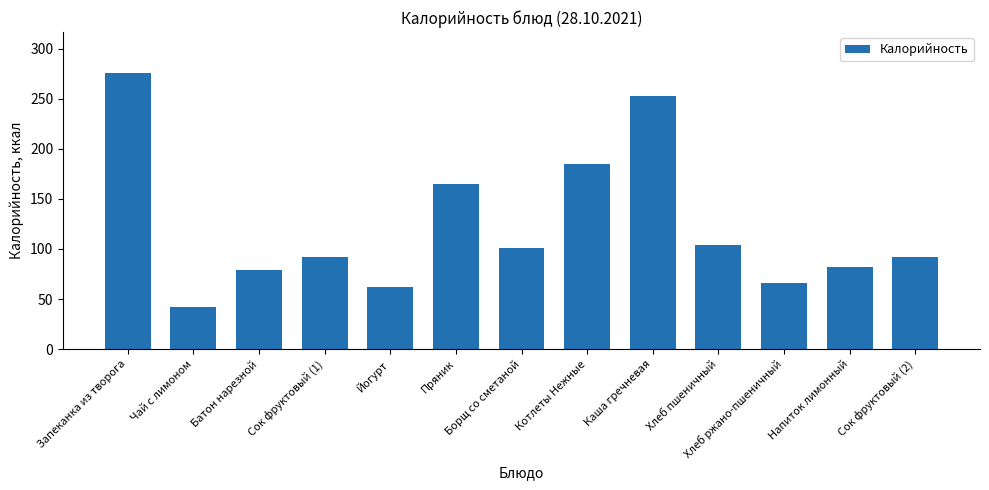

Is it true that the value at Каша гречневая is 116.3?

False